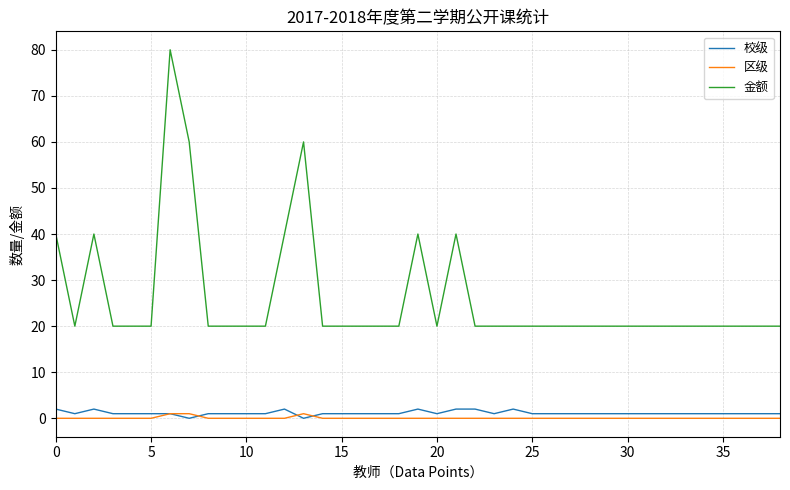

True or false: 区级 and 金额 intersect in this chart.

False